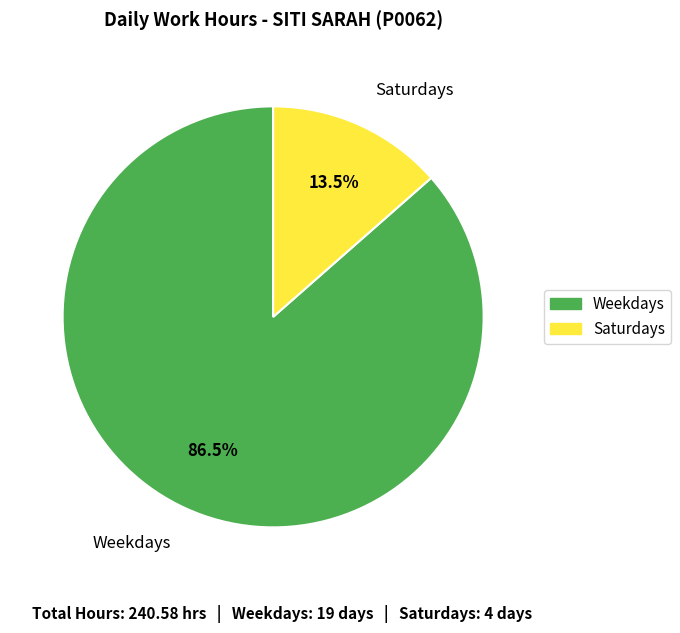

Rank the categories by value from highest to lowest.

Weekdays, Saturdays